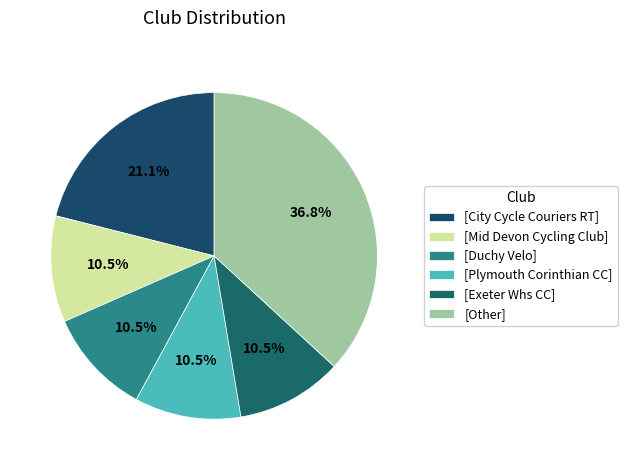

Does any single category account for the majority?

No